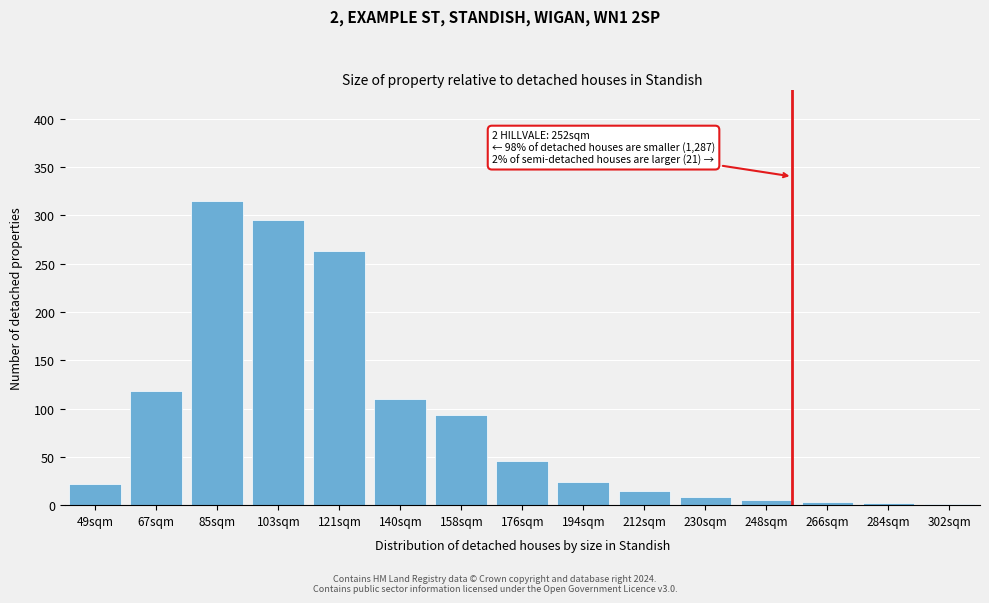

Which label corresponds to the largest value in the chart?

85sqm